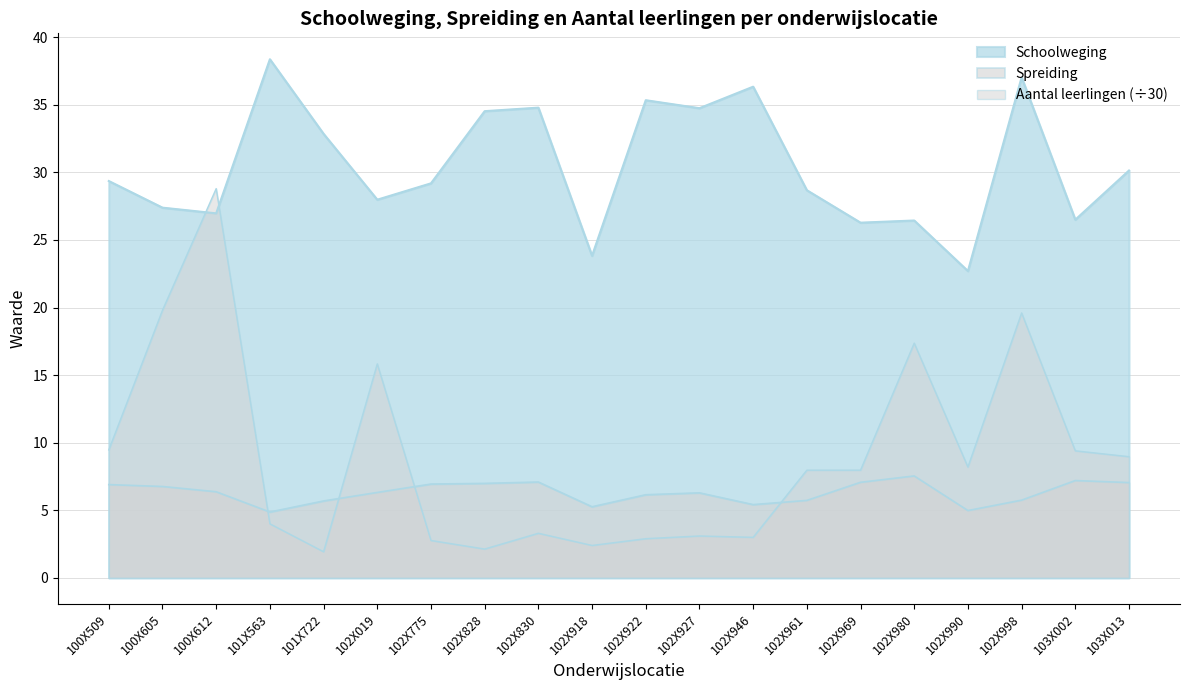

What is the greatest value displayed?

38.4